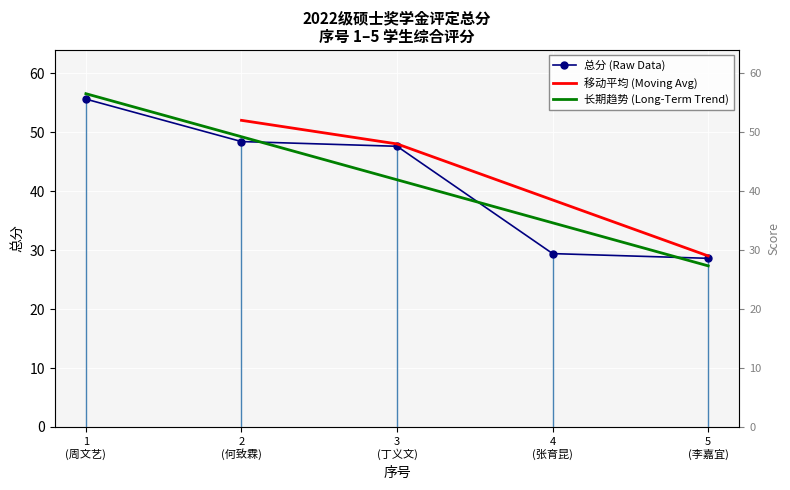

At which category does the chart reach its minimum across all series?

5 (李嘉宜)